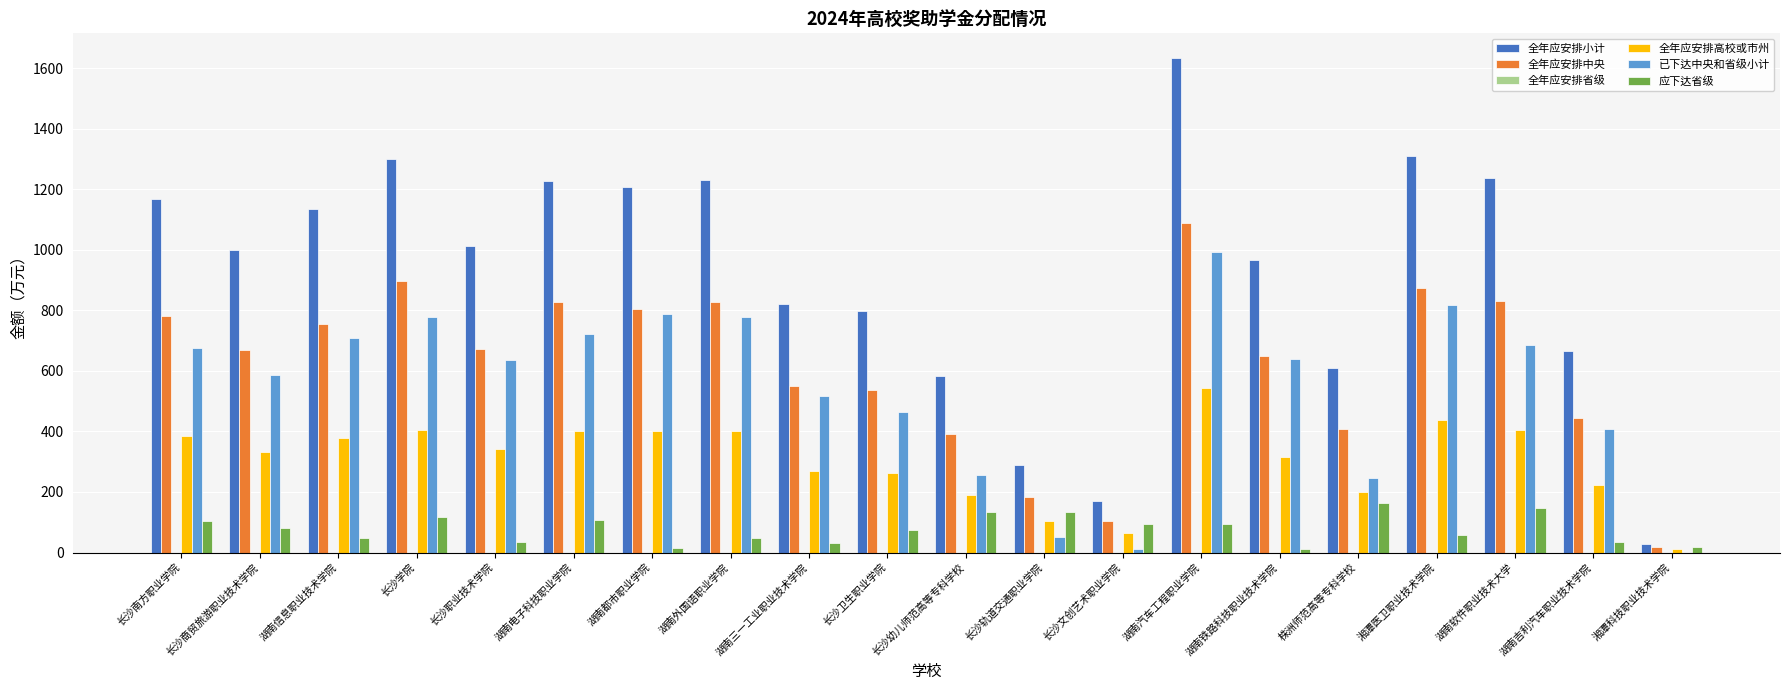

What is the highest value of the 已下达中央和省级小计 series?

993.0